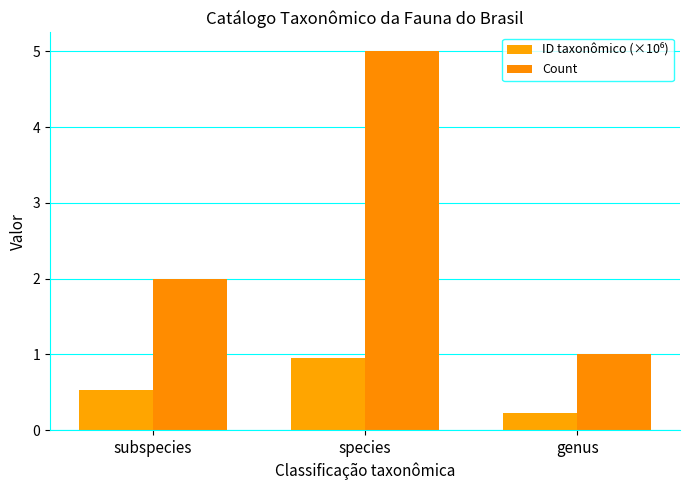

How many distinct data groups are displayed?

2